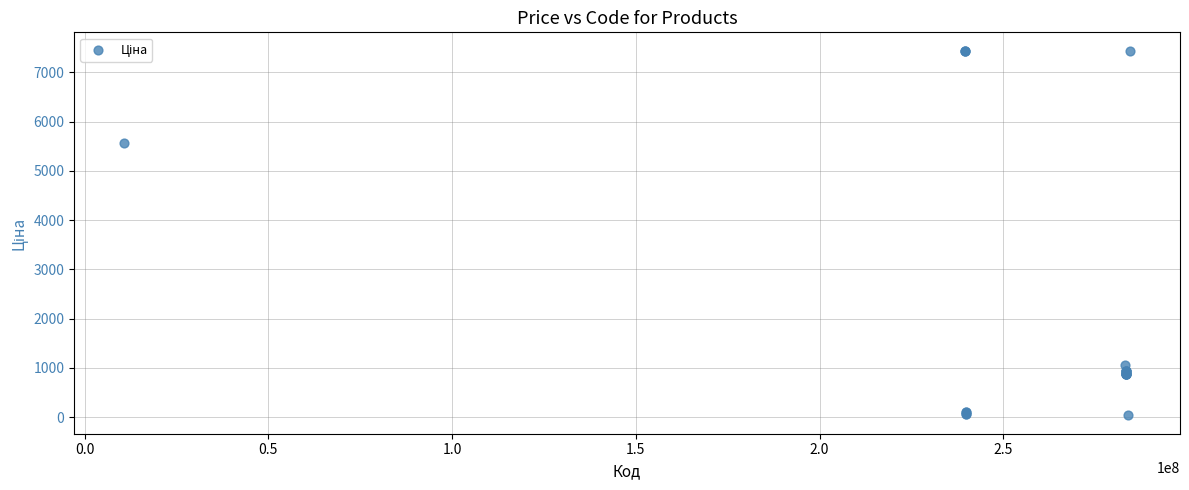

What Y value in the scatter plot is closest to 3738?

5560.3